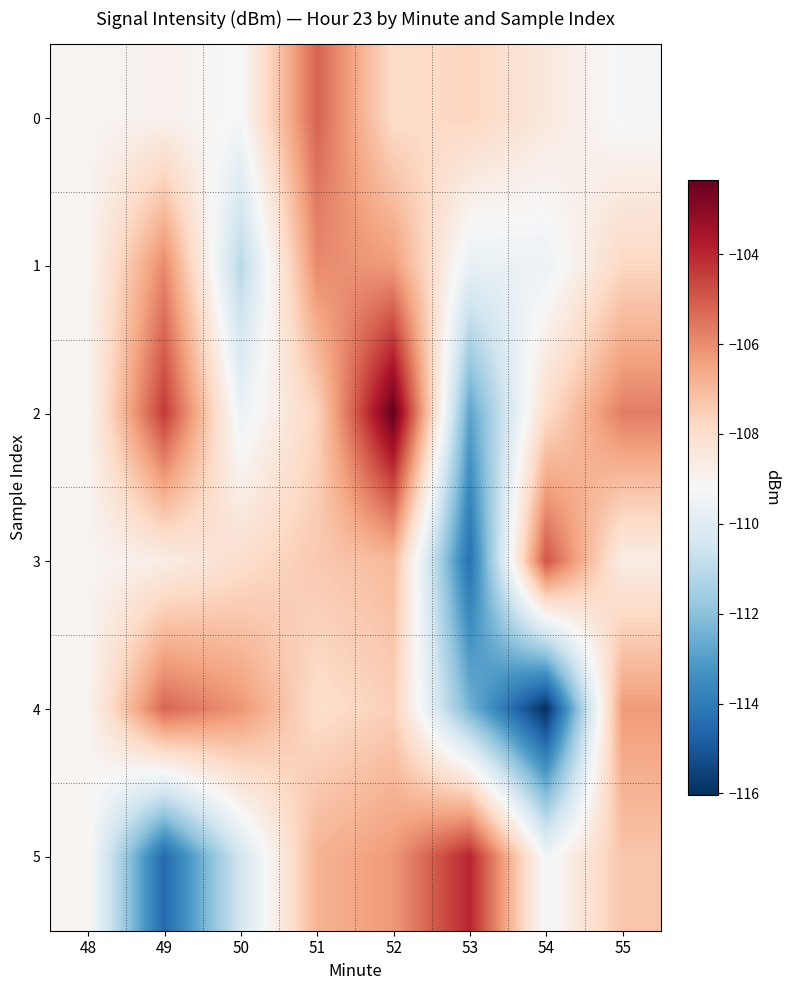

List the series in order of their peak value, highest first.

2, 5, 3, 0, 4, 1